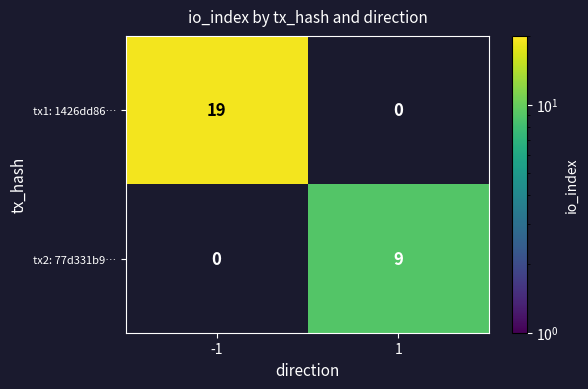

Reading left to right, transcribe all the data shown in this chart.

tx1: 1426dd86…: 19	0
tx2: 77d331b9…: 0	9